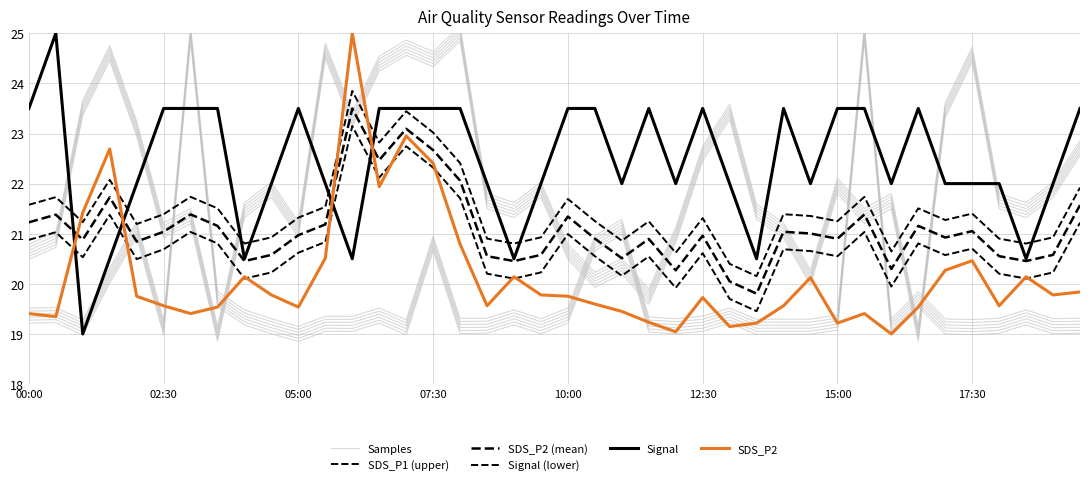

Which series has the largest total across all categories?

Signal